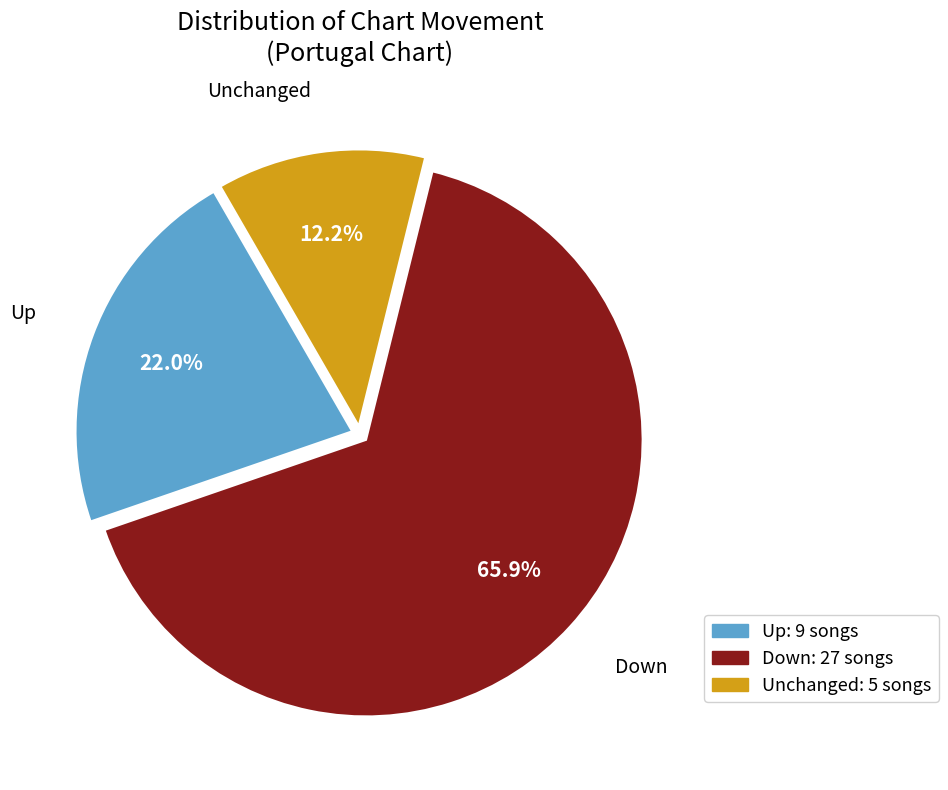

Does Down account for over 50% of the chart?

Yes